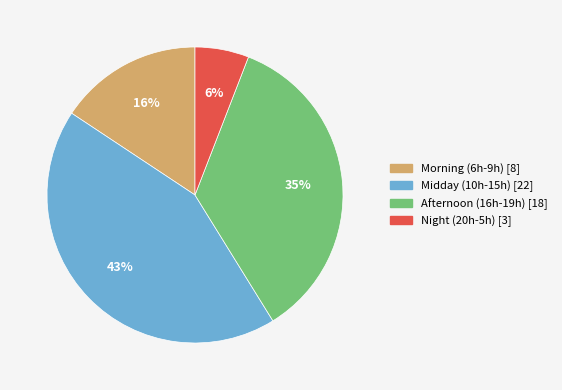

Is there a majority slice in this chart?

No